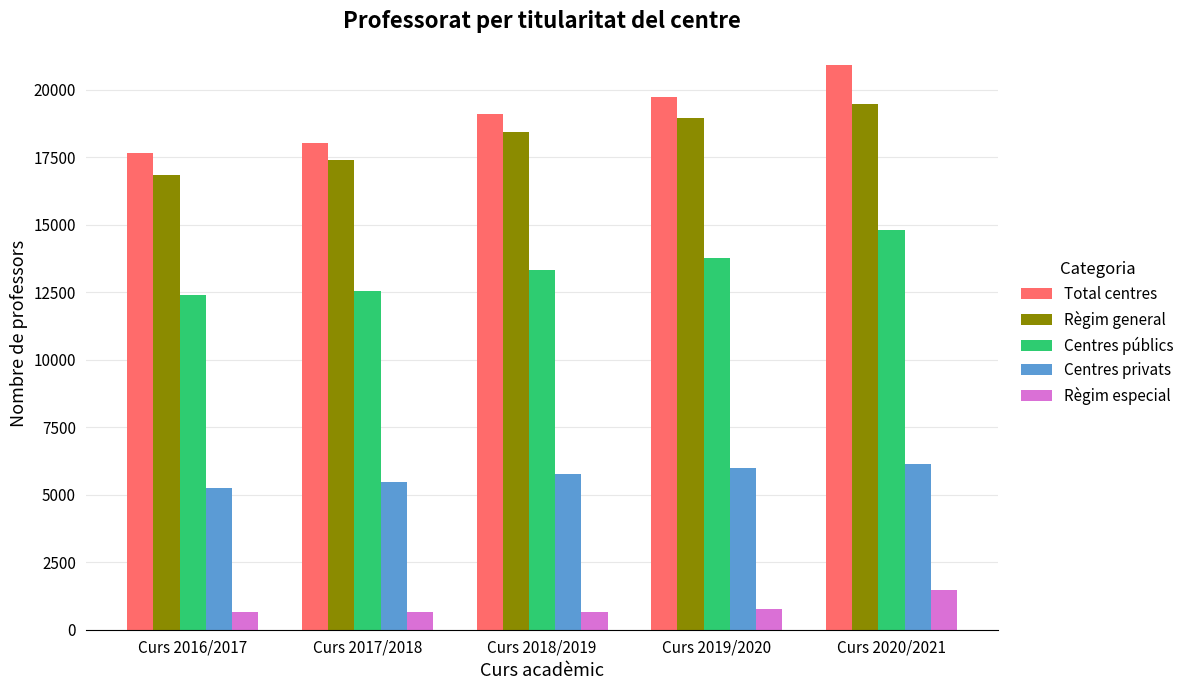

Which category has the highest value in the Total centres series?

Curs 2020/2021